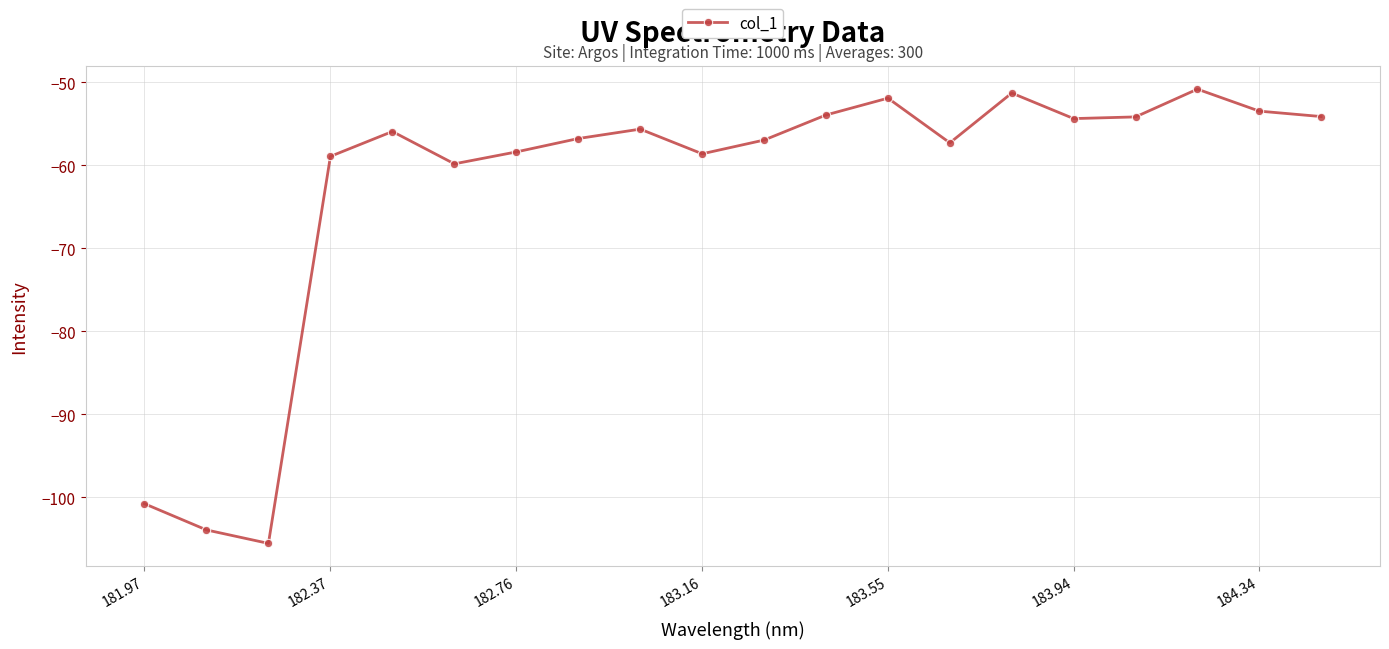

What is the value of the 19th point from the left?

-53.5